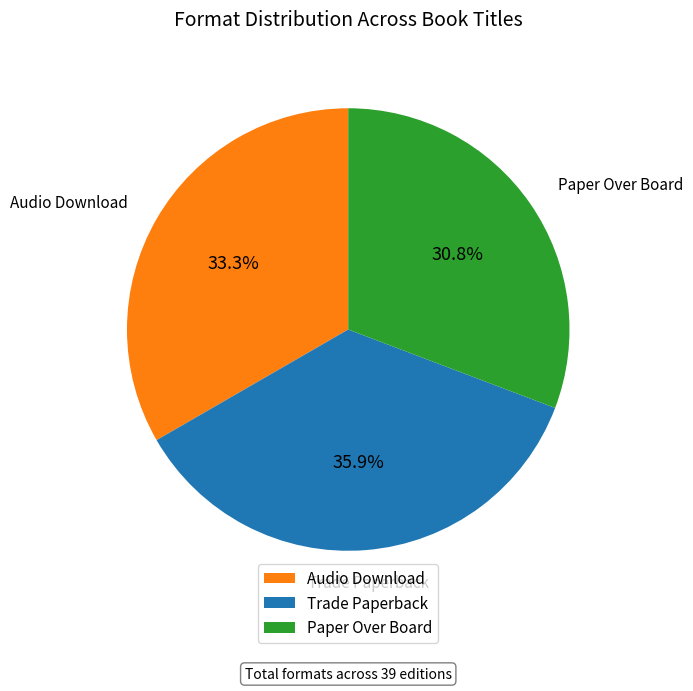

What portion of the pie excludes Paper Over Board?

69.2%